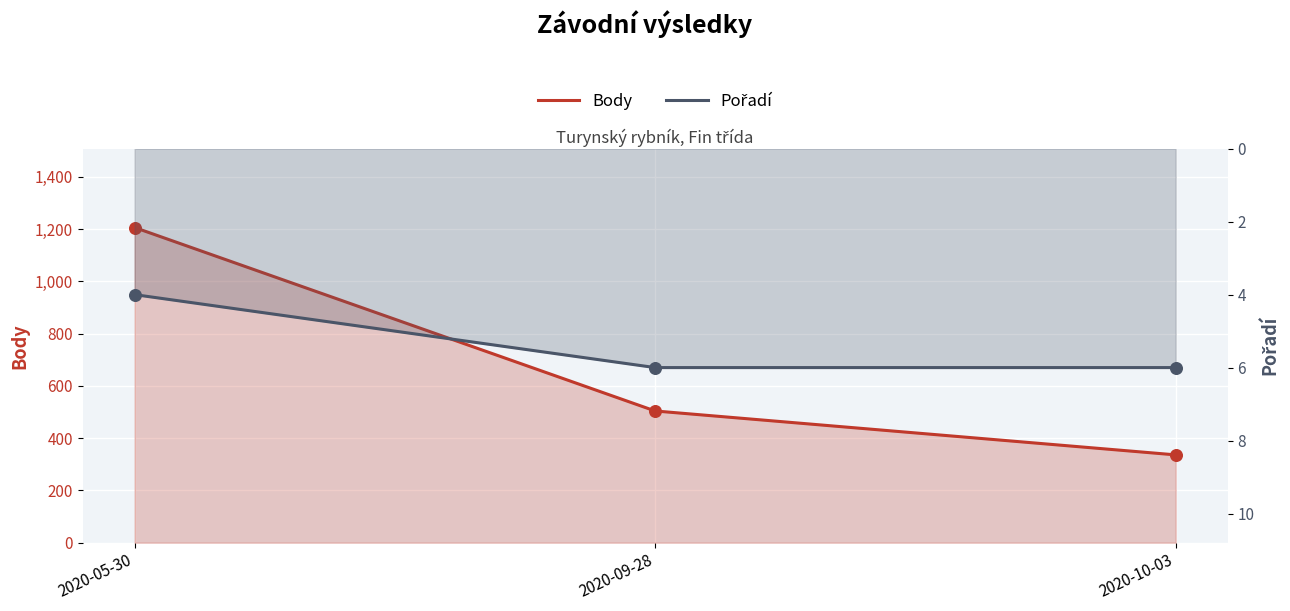

At how many categories does at least one series exceed 58?

3